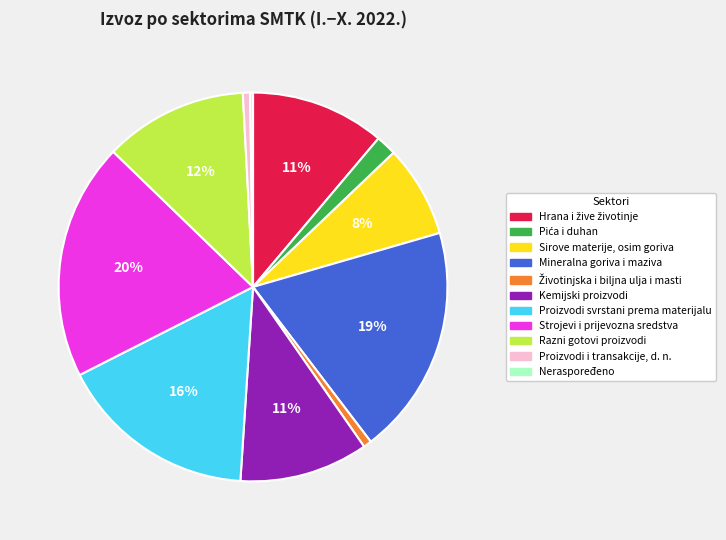

To the nearest percent, what is the difference between the Razni gotovi proizvodi and Proizvodi i transakcije, d. n. slice percentages?

11%